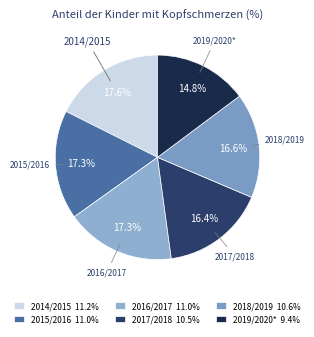

Is it true that 2019/2020* is 15% of the pie?

True